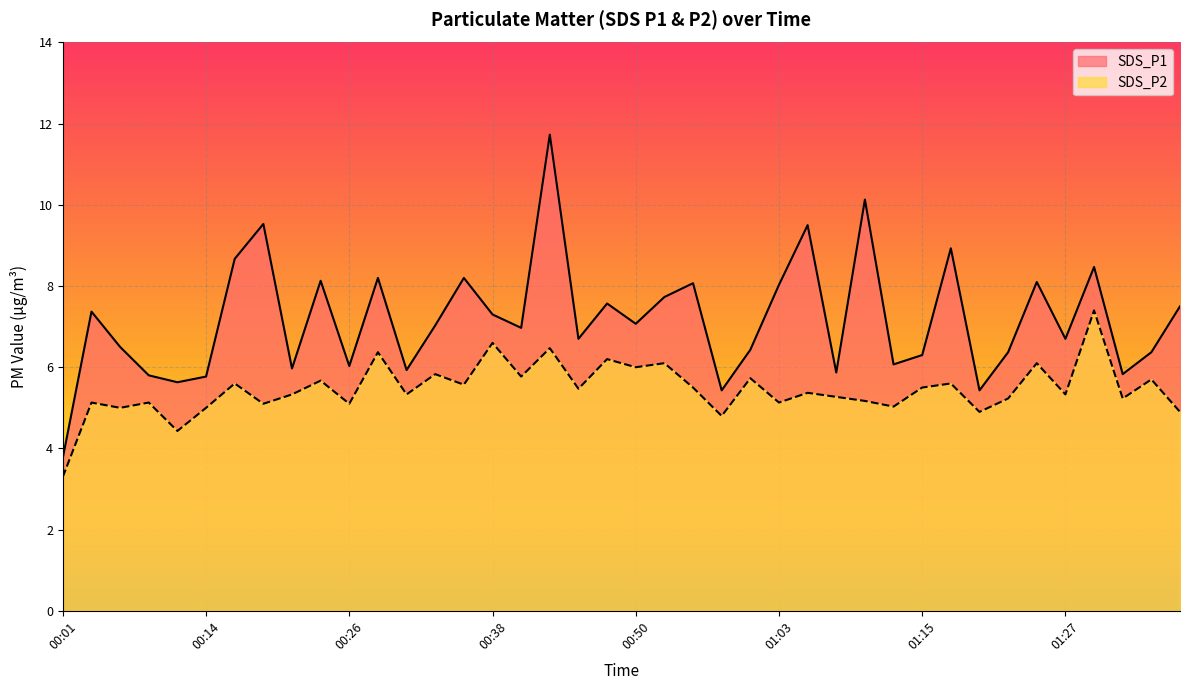

The value of SDS_P1 at 00:18 is 16.5. True or false?

False